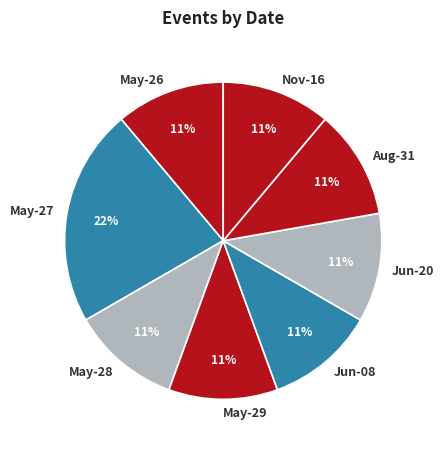

Is Nov-16 the majority of the pie?

No